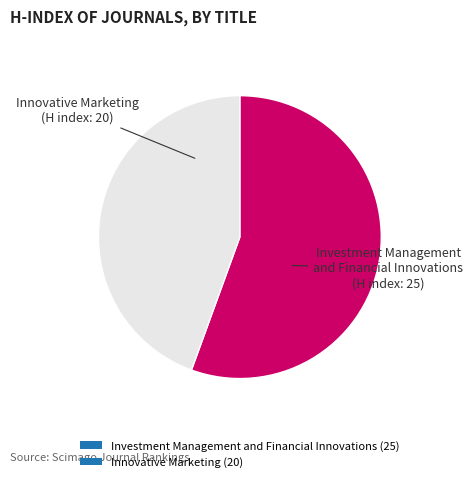

Is it true that Innovative Marketing (20) is 59% of the pie?

False